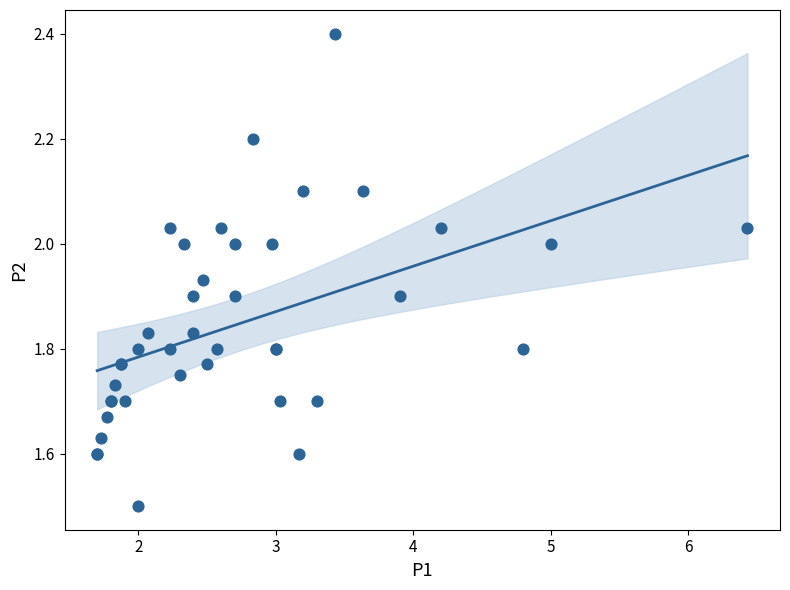

What Y value in the scatter plot is closest to 1?

1.5